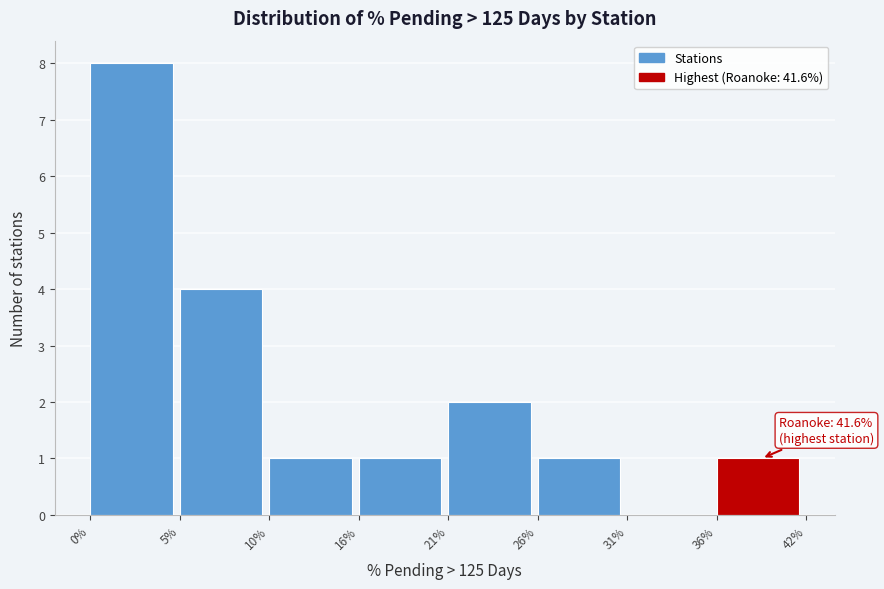

Reading left to right, transcribe all the data shown in this chart.

0%=8	5%=4	10%=1	16%=1	21%=2	26%=1	31%=0	36%=1